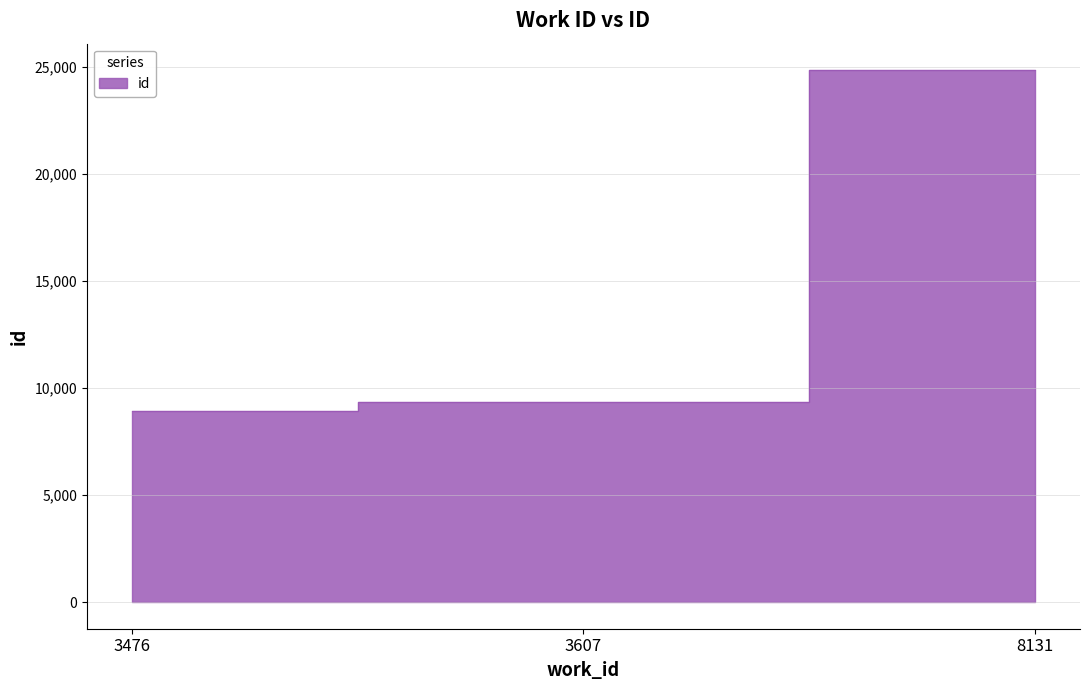

Does the chart have visible grid lines?

Yes